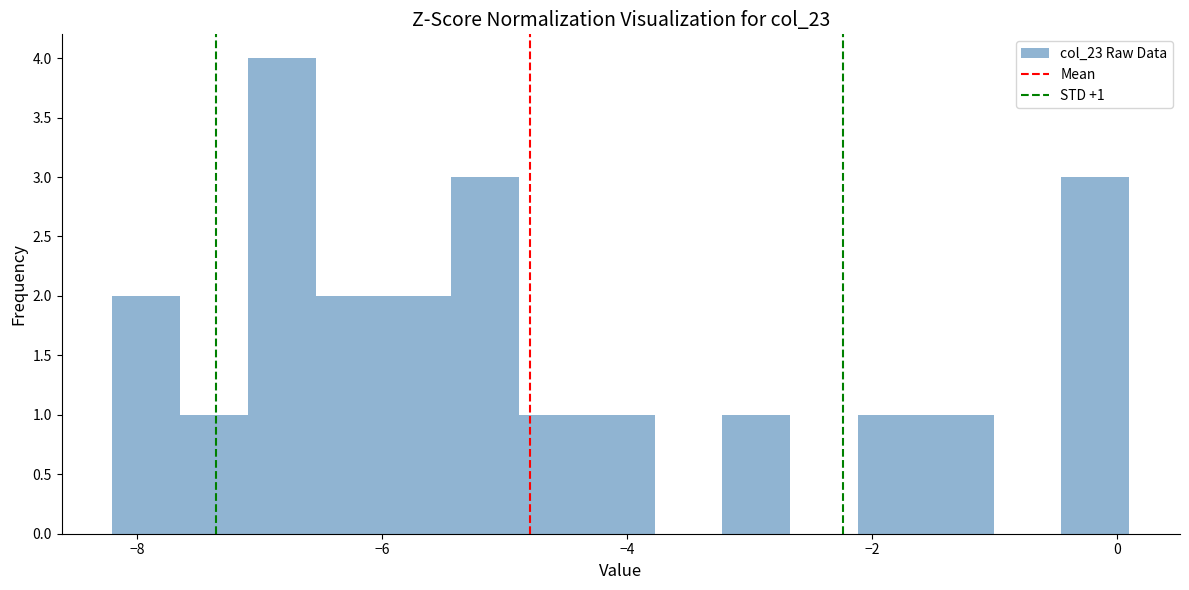

Read against the x-axis, roughly where is the centre of the tallest bar?

-6.8